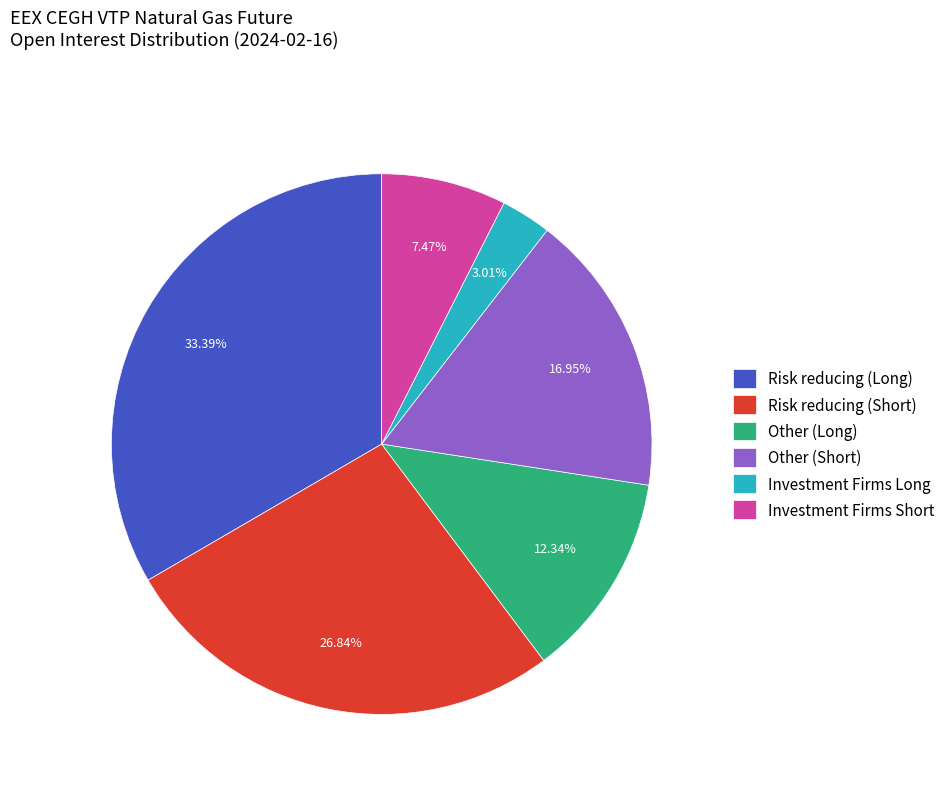

Is there a majority slice in this chart?

No